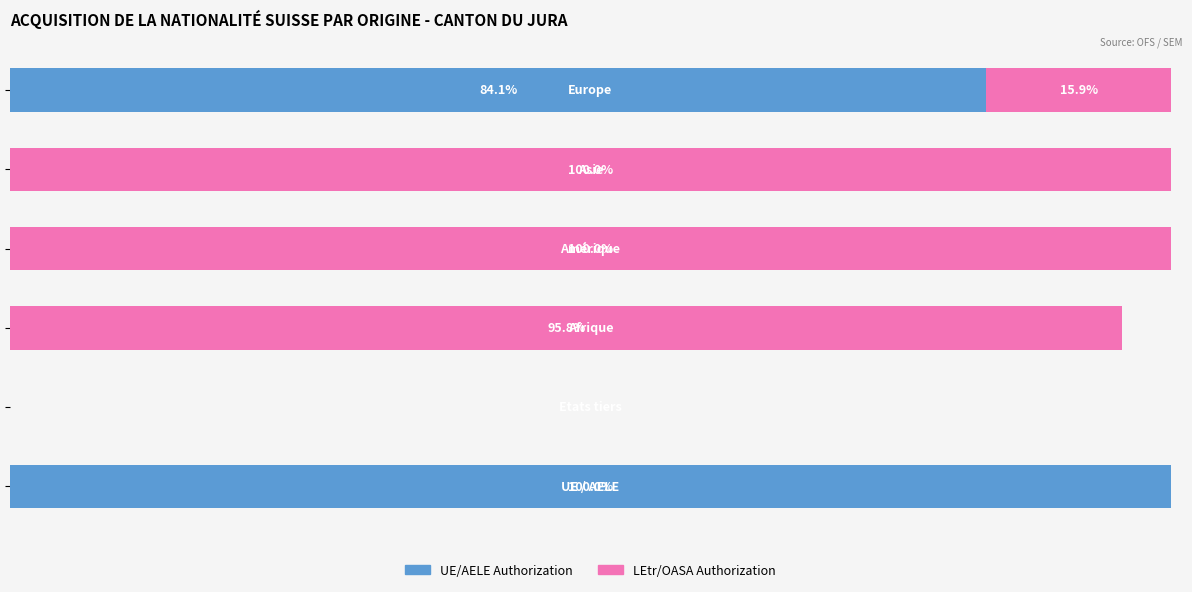

What are all the series names shown in the legend?

UE/AELE Authorization, LEtr/OASA Authorization